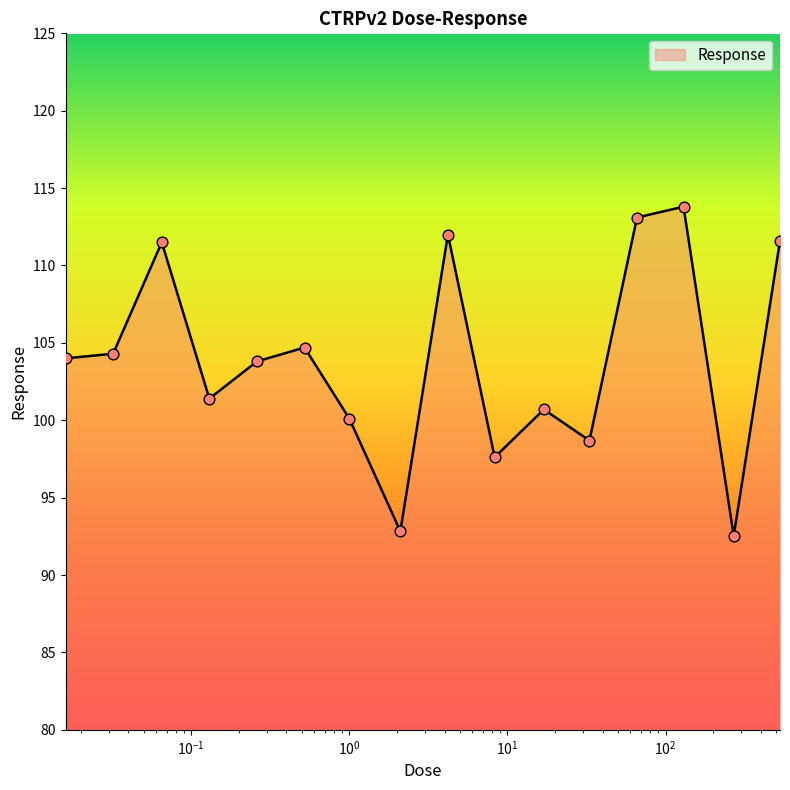

What is the difference between the maximum and minimum values?

21.3